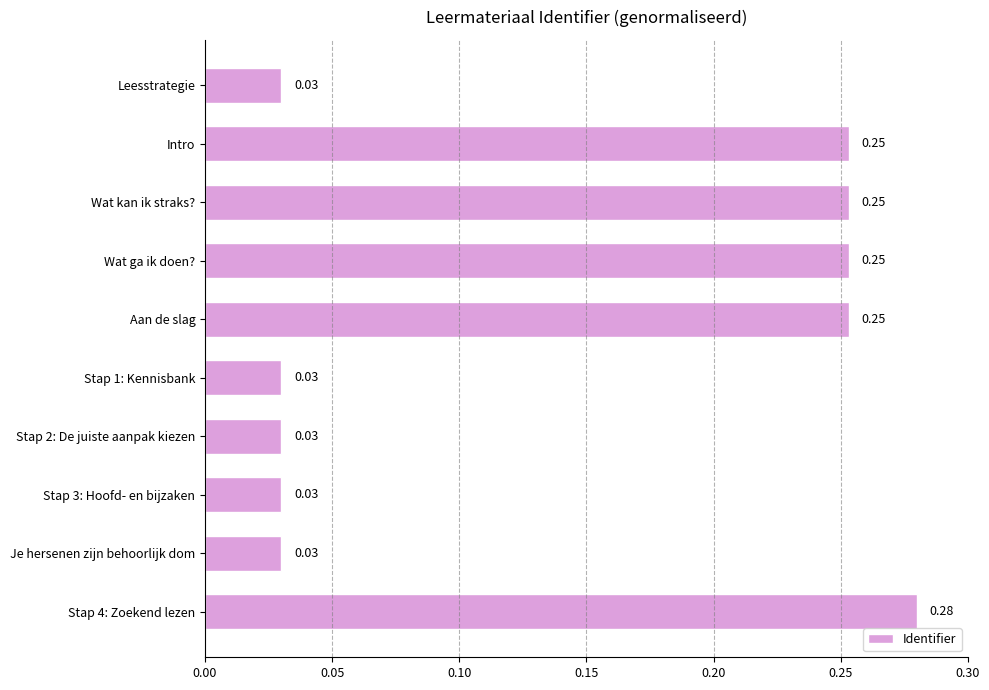

What is the change in value from Leesstrategie to Aan de slag?

+0.2